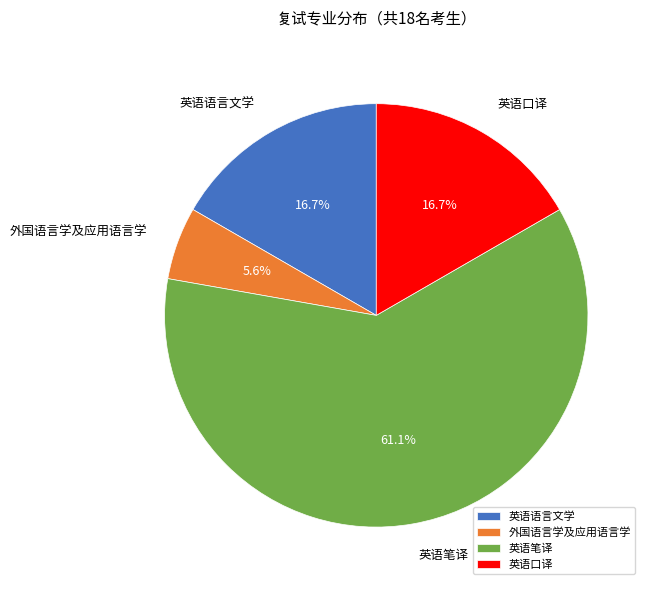

Between 外国语言学及应用语言学 and 英语语言文学, which is larger?

英语语言文学